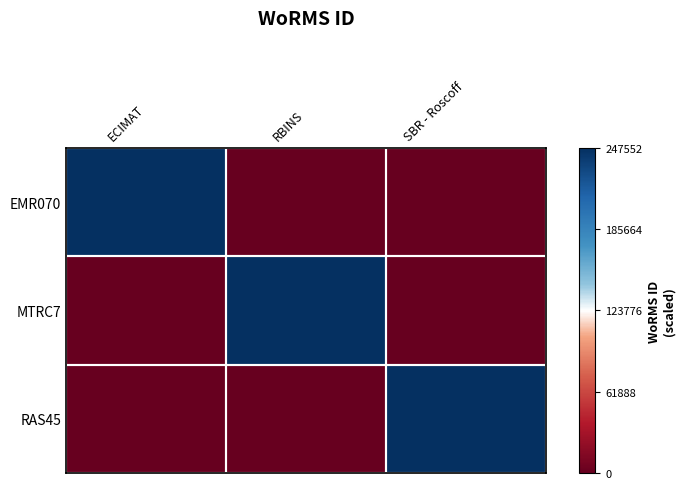

Reading right to left, transcribe all the data shown in this chart.

EMR070: SBR - Roscoff=-1	RBINS=-1	ECIMAT=1
MTRC7: SBR - Roscoff=-1	RBINS=1	ECIMAT=-1
RAS45: SBR - Roscoff=1	RBINS=-1	ECIMAT=-1